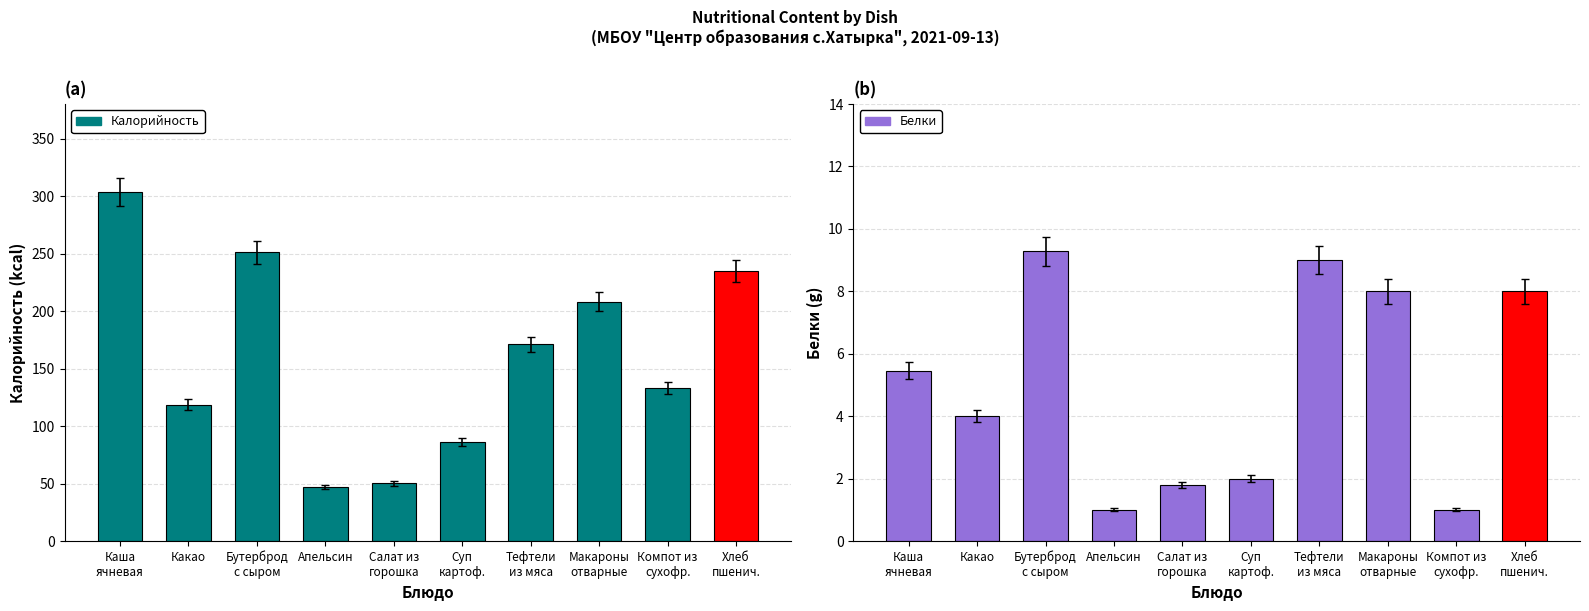

Which series has the largest range (max minus min)?

Калорийность